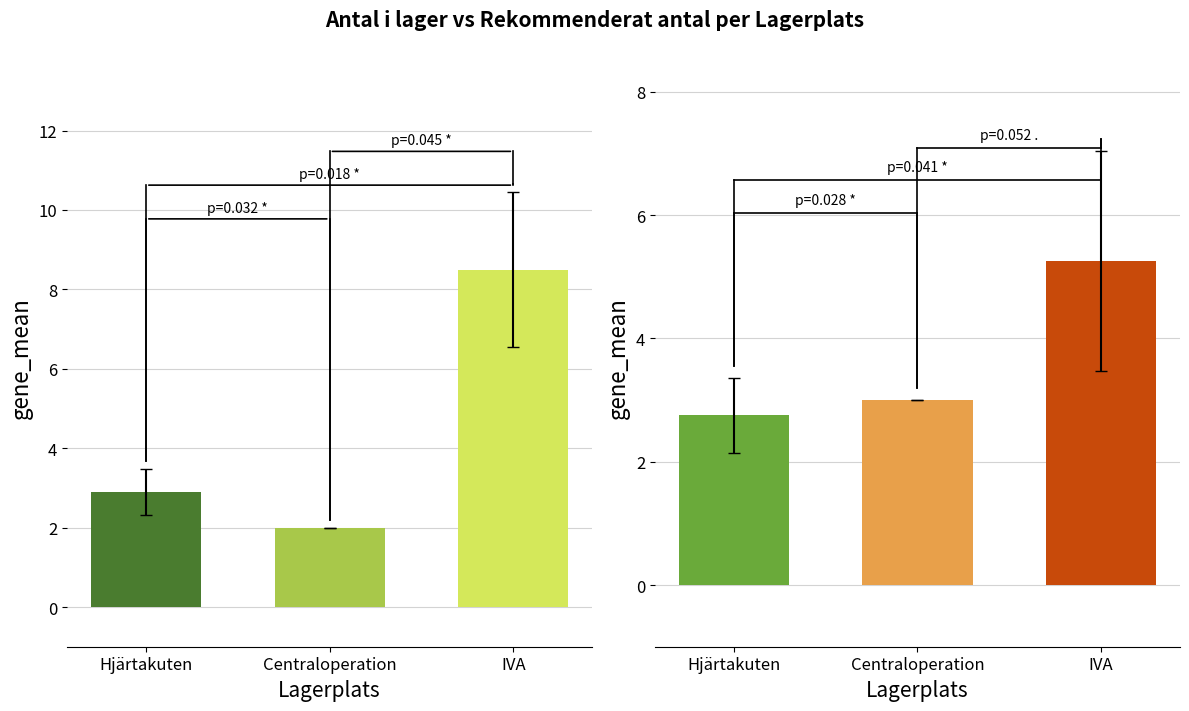

What is the difference between the highest and lowest values at IVA?

3.2